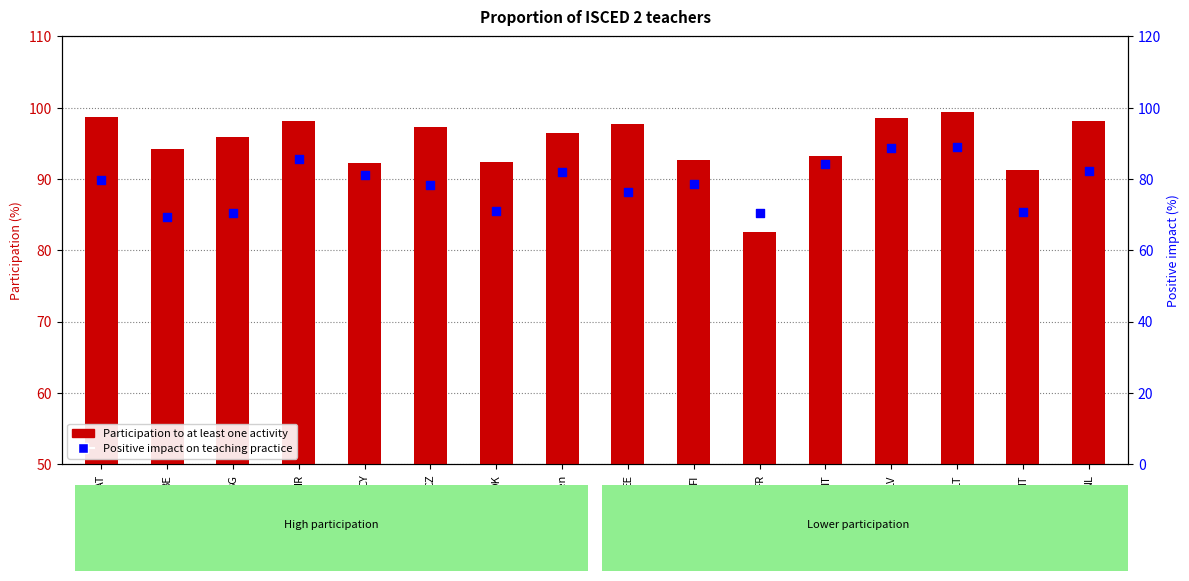

Which series has the largest total across all categories?

Participation to at least one activity